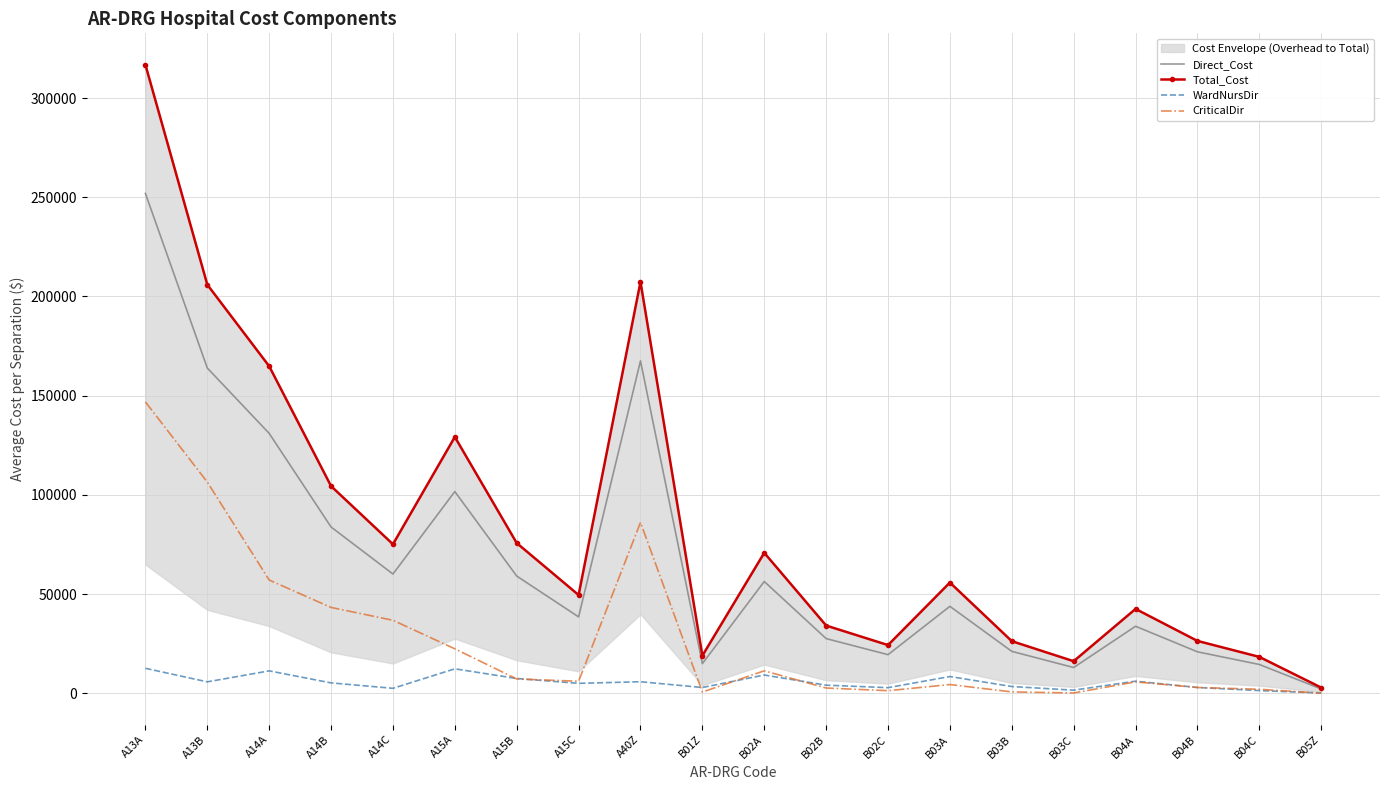

What position from the left is A15B?

7